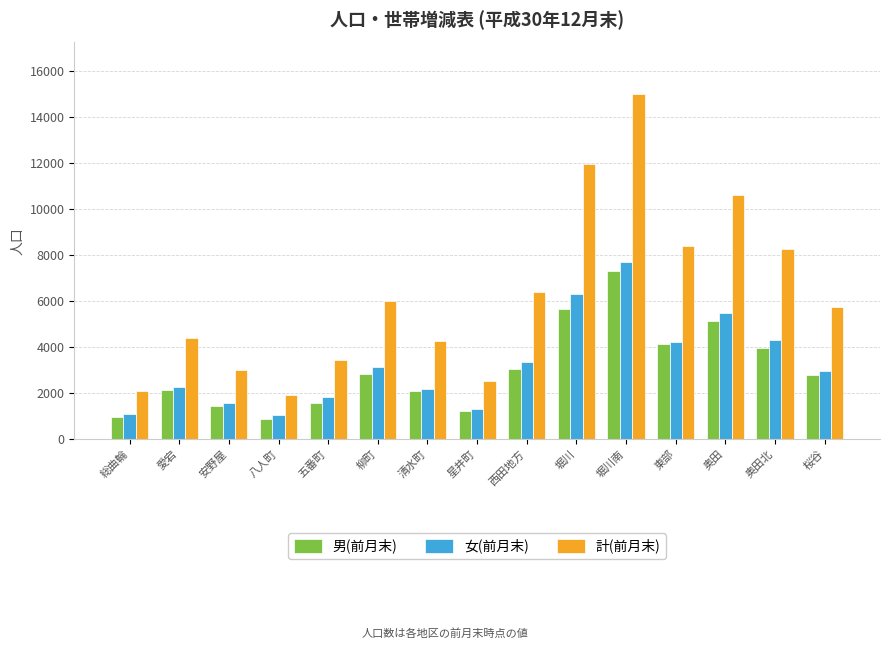

What is the sum of all 男(前月末) values?

45223